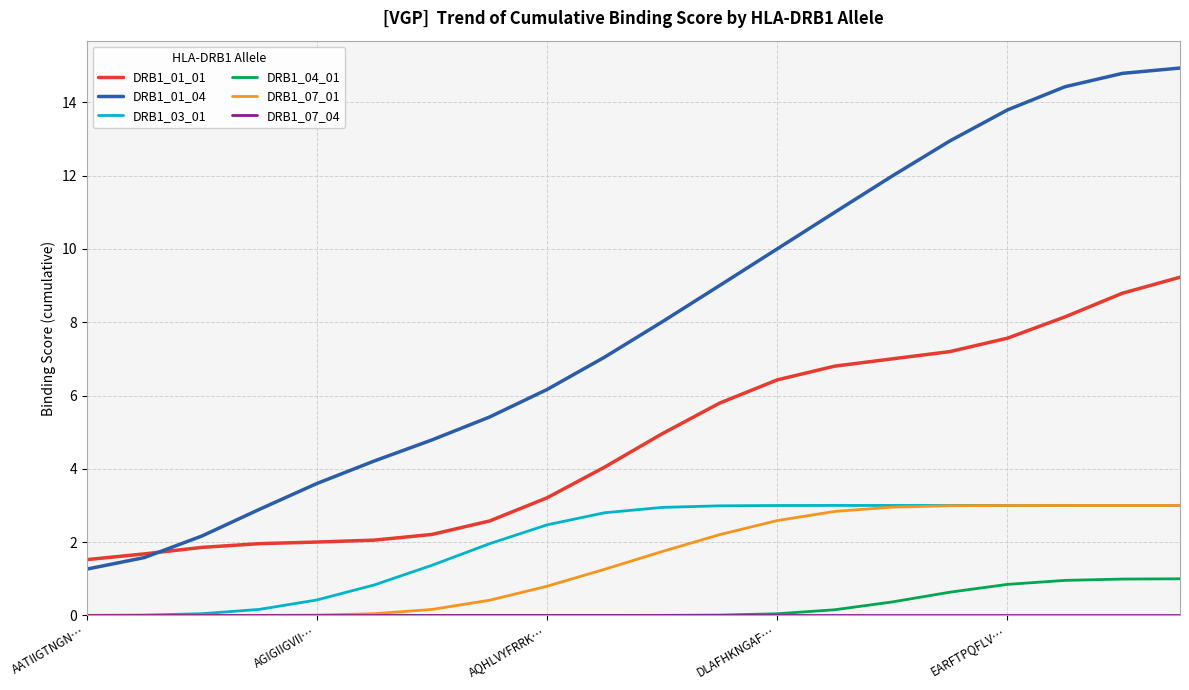

Which series has the widest spread of values?

DRB1_01_04